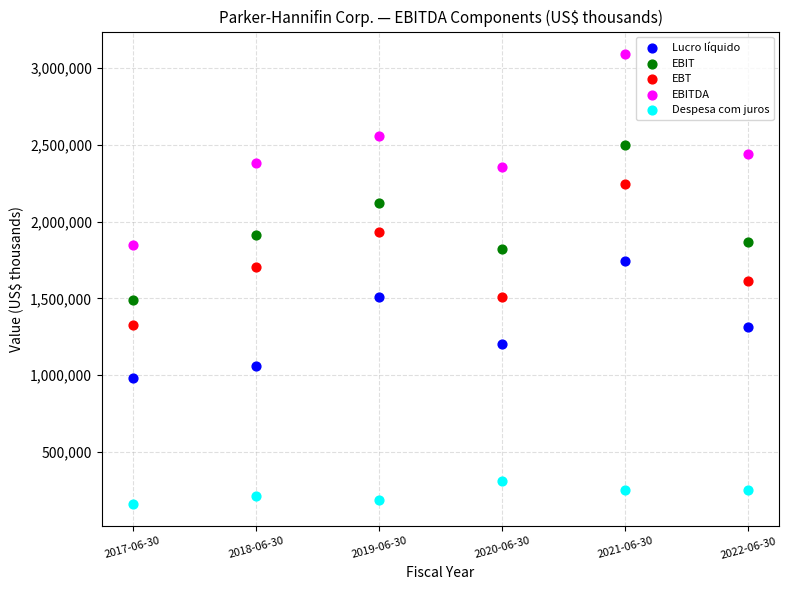

Across all data points, what is the range of X values (max minus min)?

5